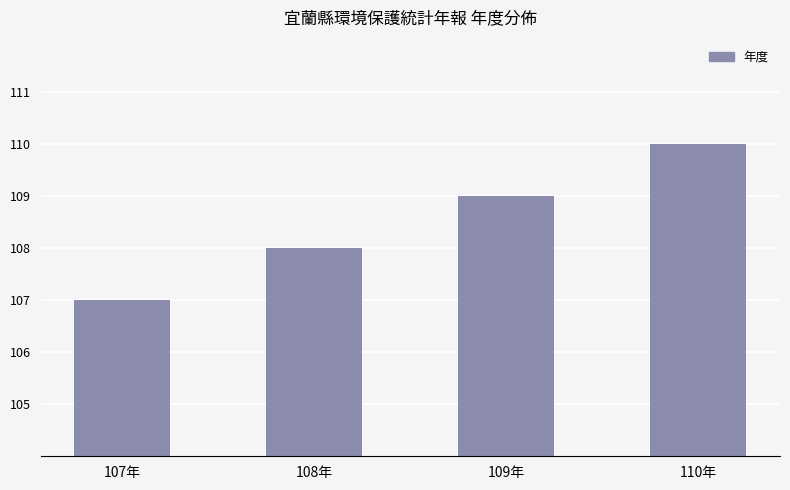

What is the difference between the maximum and minimum values?

3